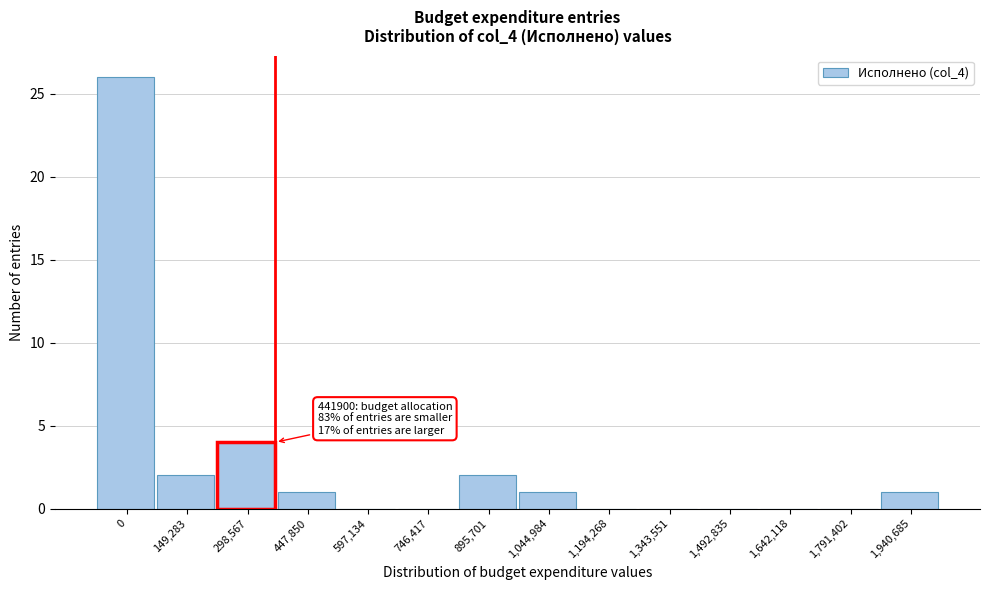

Reading left to right, list all the values displayed in this chart.

0=26	149,283=2	298,567=4	447,850=1	597,134=0	746,417=0	895,701=2	1,044,984=1	1,194,268=0	1,343,551=0	1,492,835=0	1,642,118=0	1,791,402=0	1,940,685=1